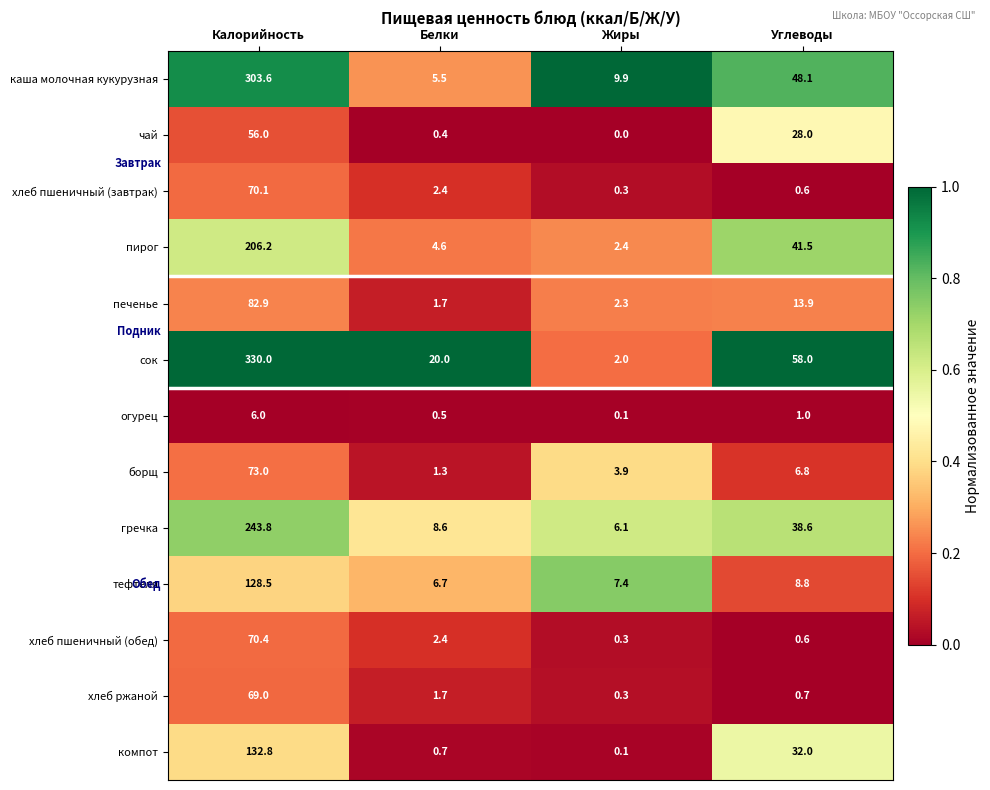

Which series has the largest range (max minus min)?

сок